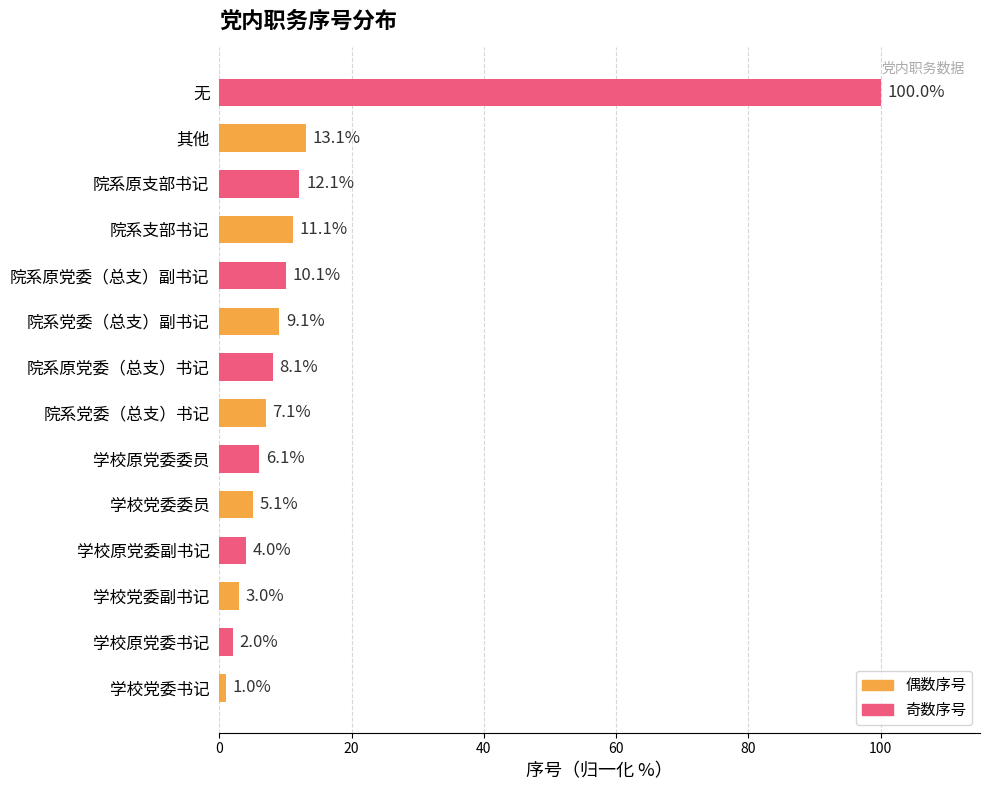

What is the highest value of the 奇数序号 series?

100.0